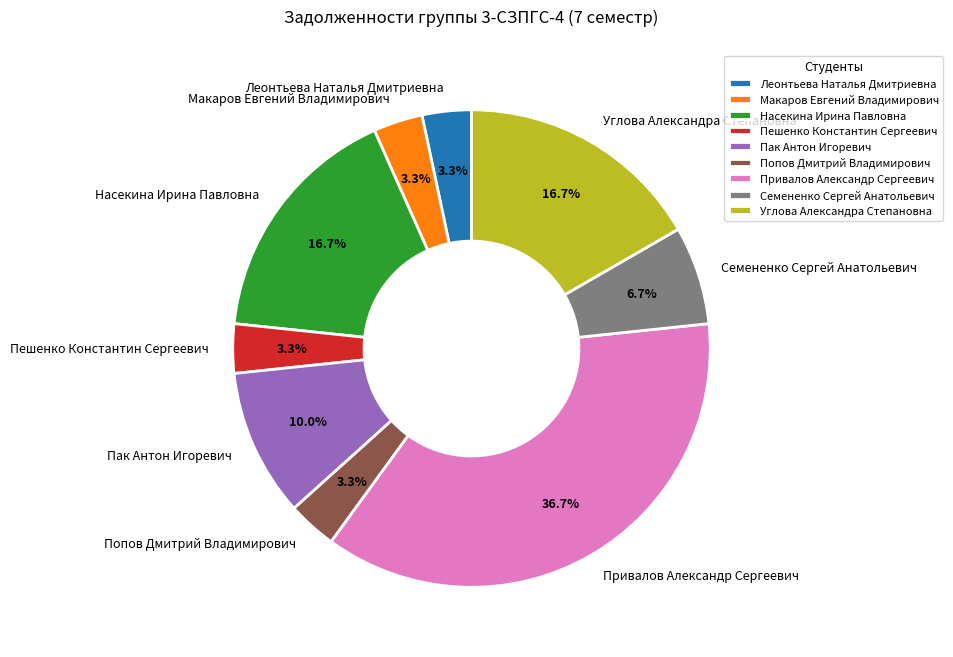

True or false: Насекина Ирина Павловна accounts for 24% of the total.

False